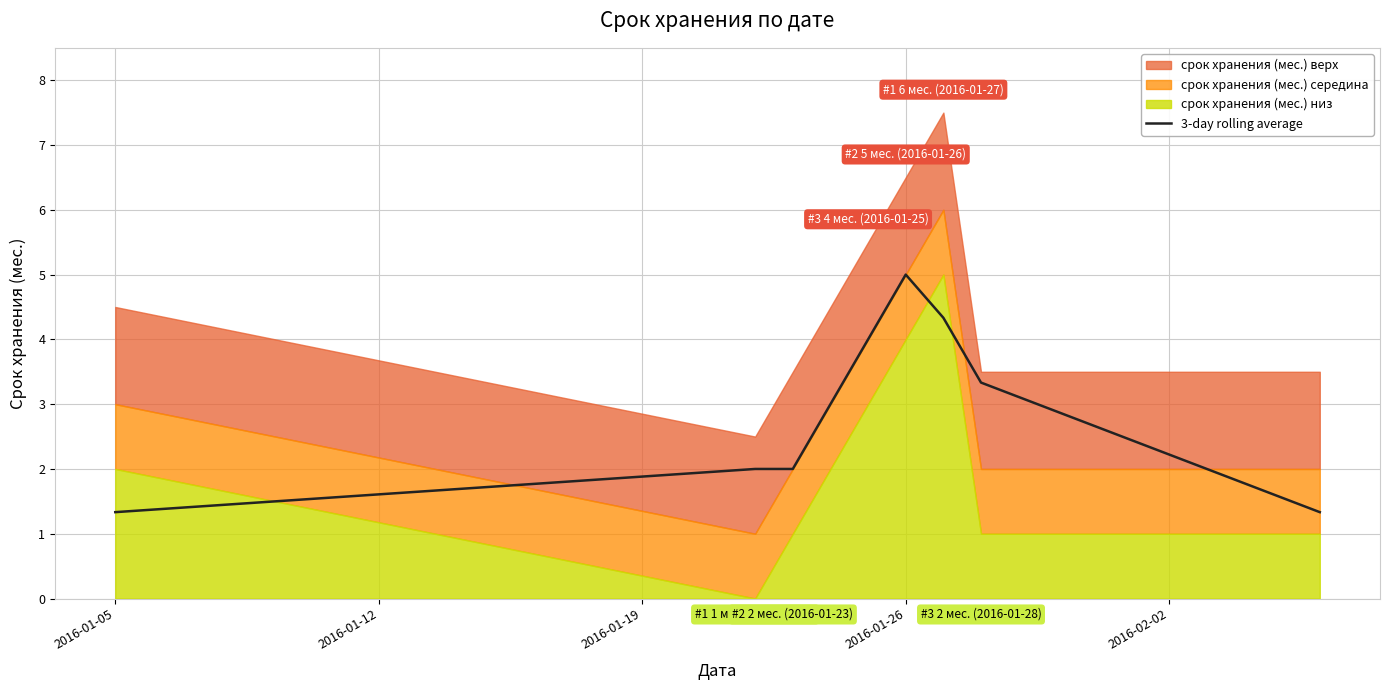

True or false: the data shows 5.0 at 2016-01-26.

True